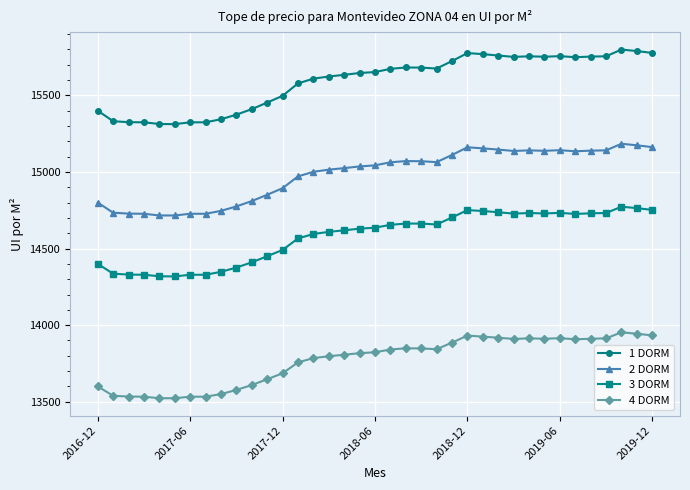

What is the average value of the 3 DORM series?

14578